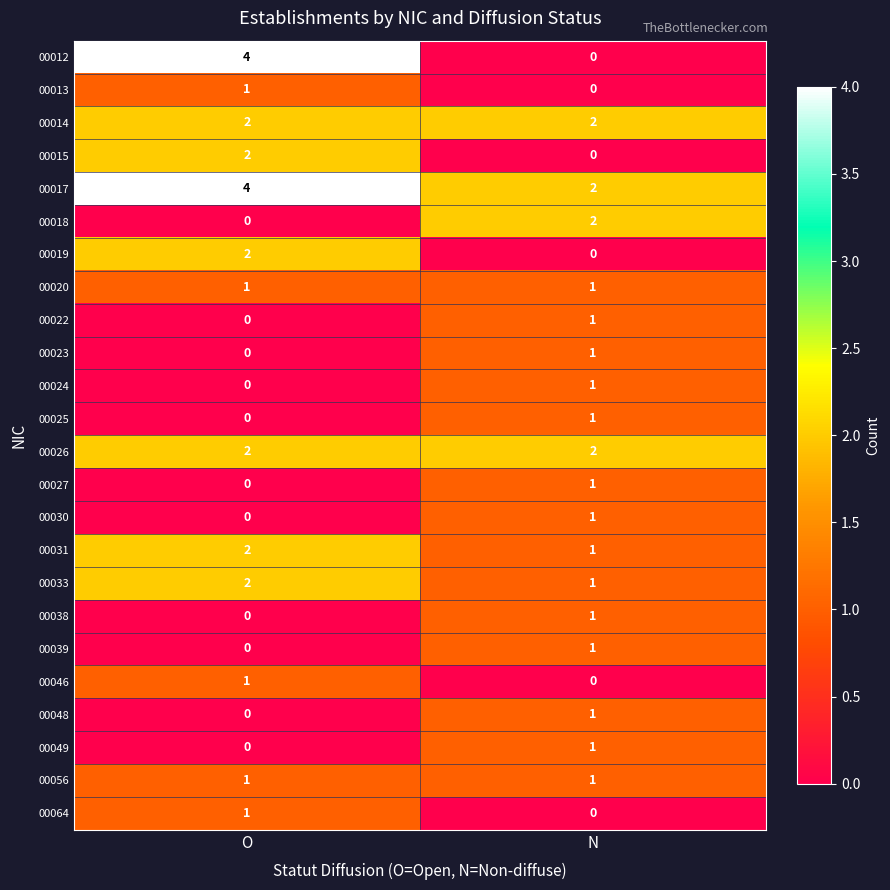

Which category has the highest value across all series?

O